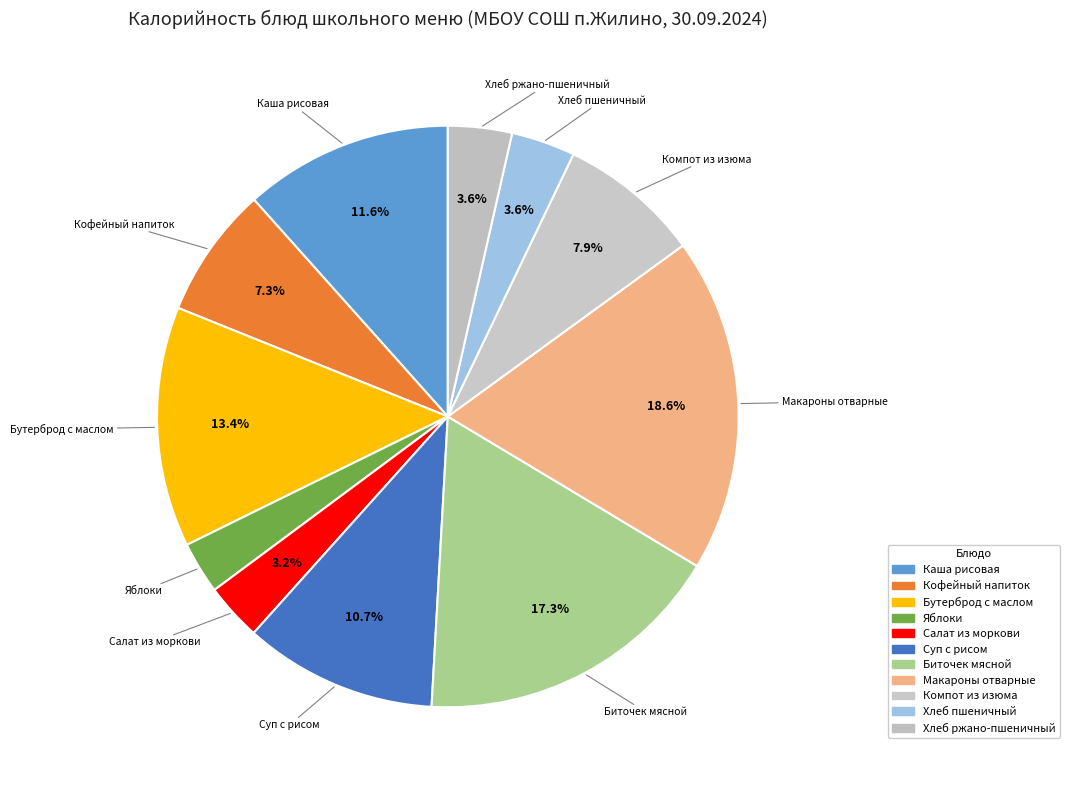

To the nearest percent, what is the difference between the largest and smallest slice percentages?

16%